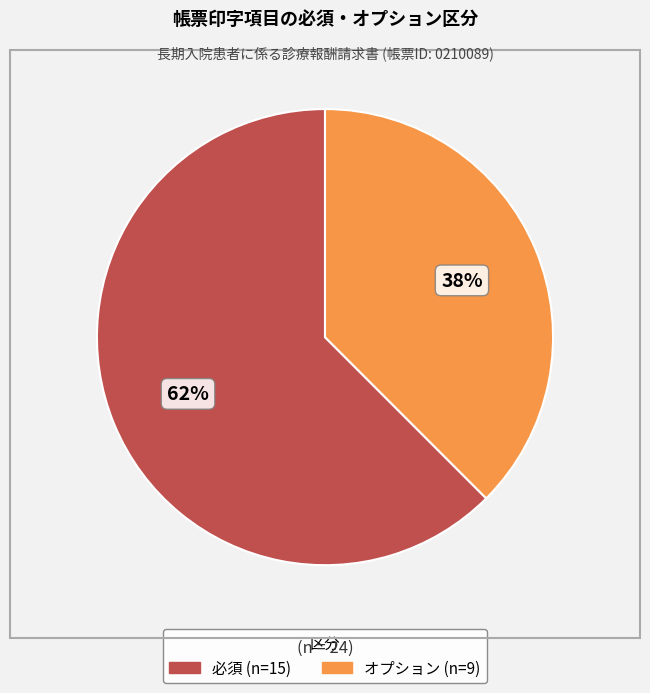

How many slices are in this pie chart?

2